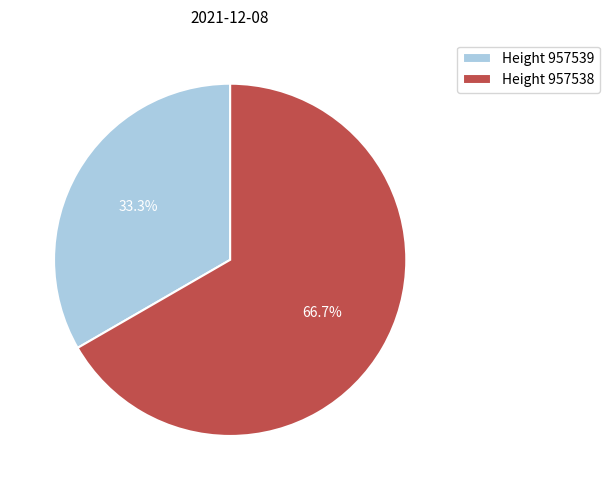

Rank the categories by value from lowest to highest.

Height 957539, Height 957538